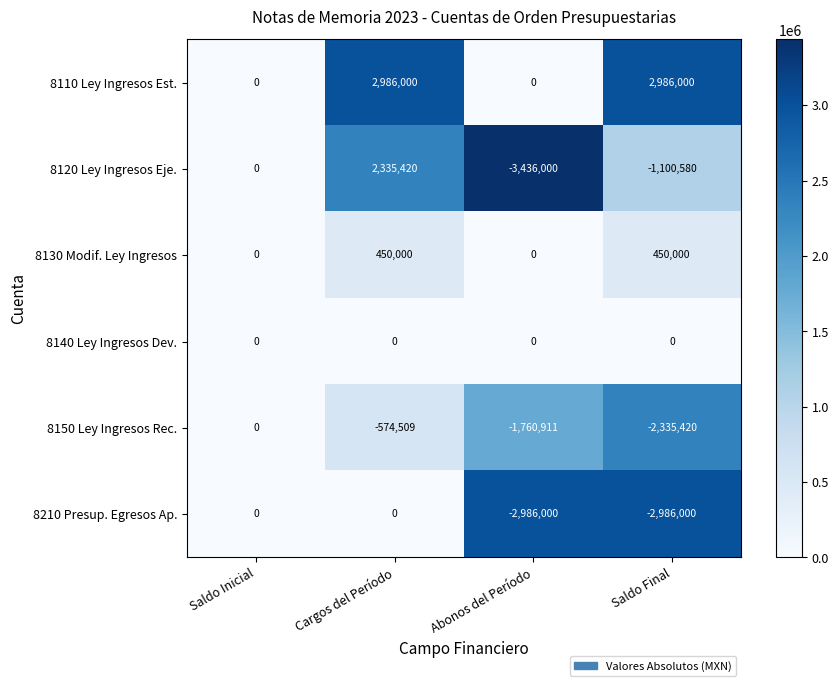

Which series changed the most between Abonos del Período and Saldo Final?

8110 Ley Ingresos Est.